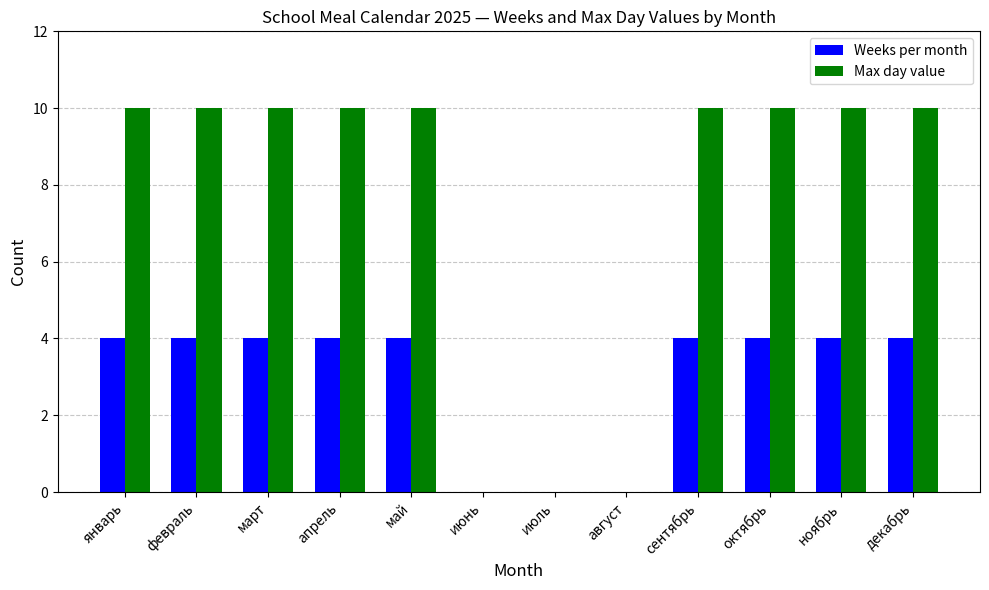

Are the bars horizontal?

No